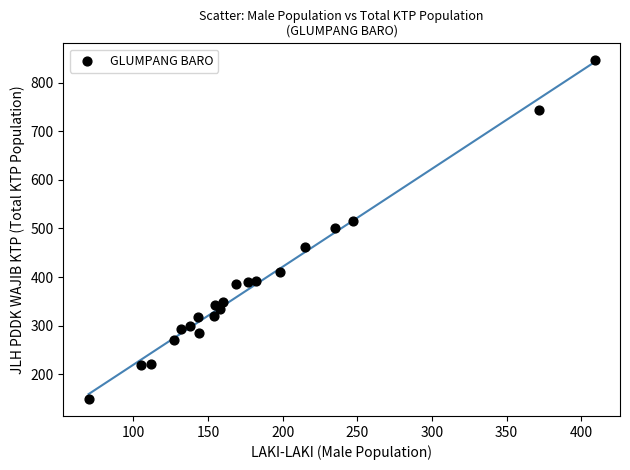

What is the range of X values (max minus min)?

339